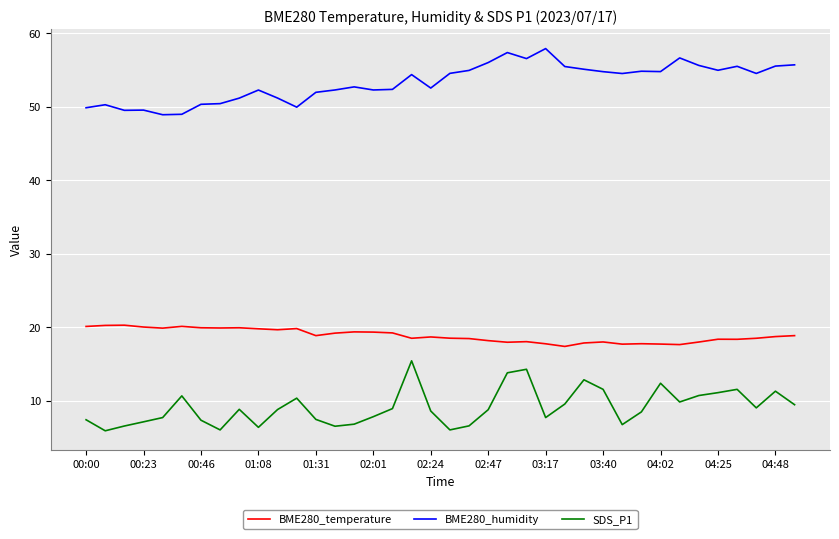

What is the greatest value displayed?

57.9